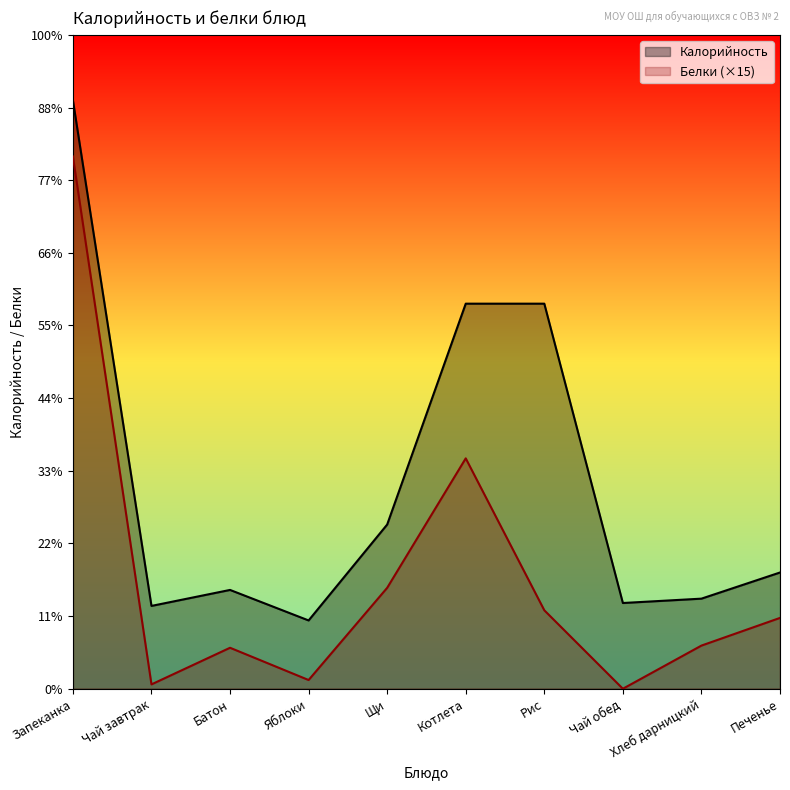

List the labels in order of Калорийность value, smallest first.

Яблоки, Чай завтрак, Чай обед, Хлеб дарницкий, Батон, Печенье, Щи, Котлета, Рис, Запеканка